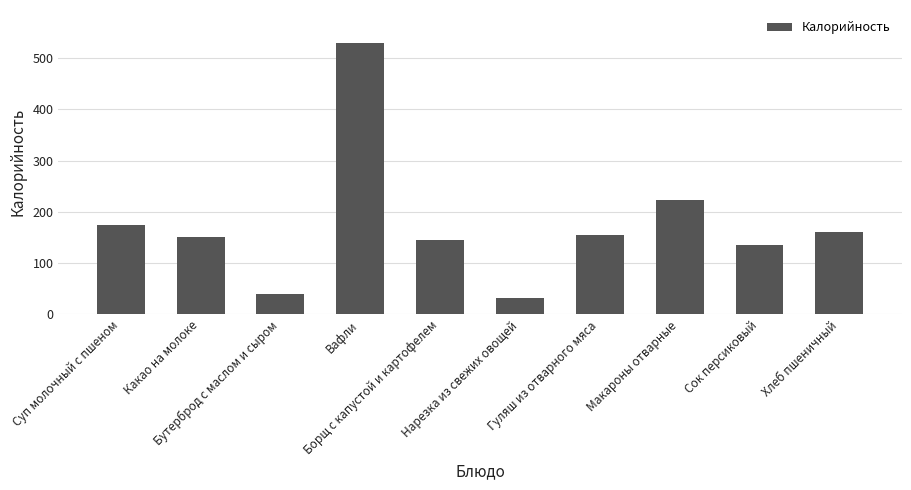

List the labels in order of value, largest first.

Вафли, Макароны отварные, Суп молочный с пшеном, Хлеб пшеничный, Гуляш из отварного мяса, Какао на молоке, Борщ с капустой и картофелем, Сок персиковый, Бутерброд с маслом и сыром, Нарезка из свежих овощей